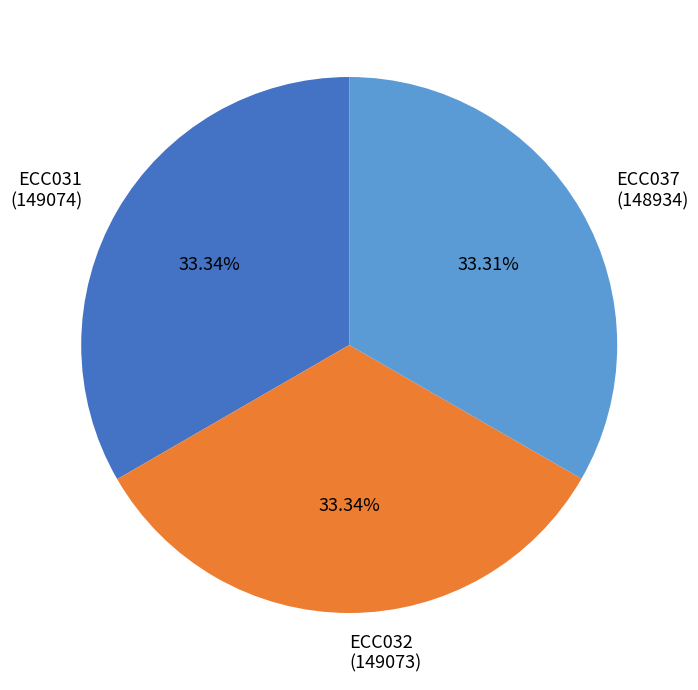

Does ECC037 (148934) represent more than half of the total?

No